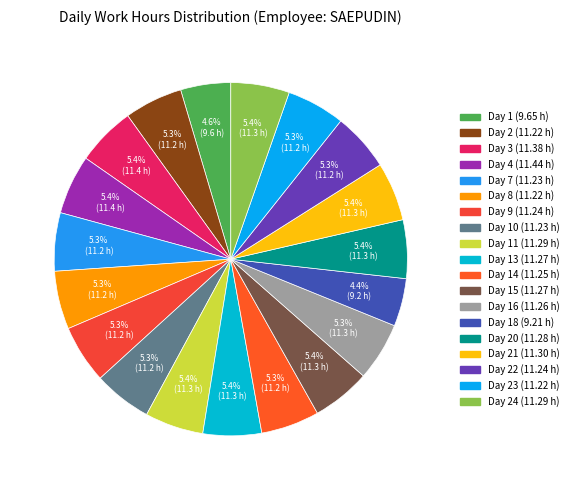

How many slices are in this pie chart?

19